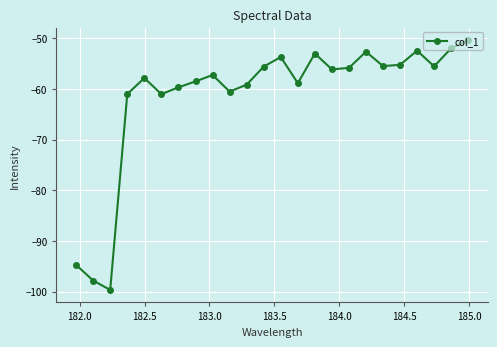

What is the value of the 1st point from the left?

-94.7